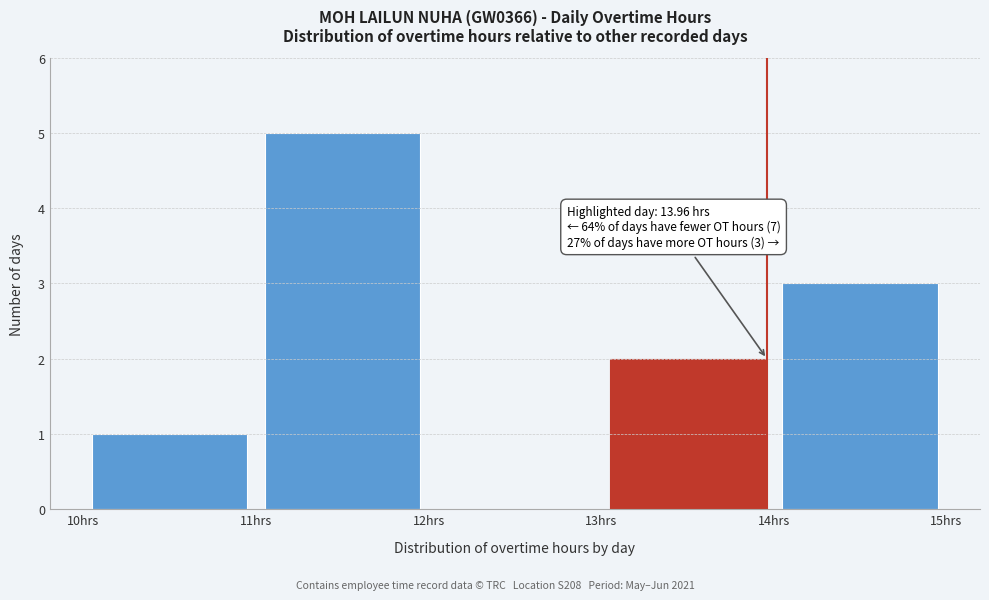

Which range on the x-axis has the tallest bar?

11 to 12